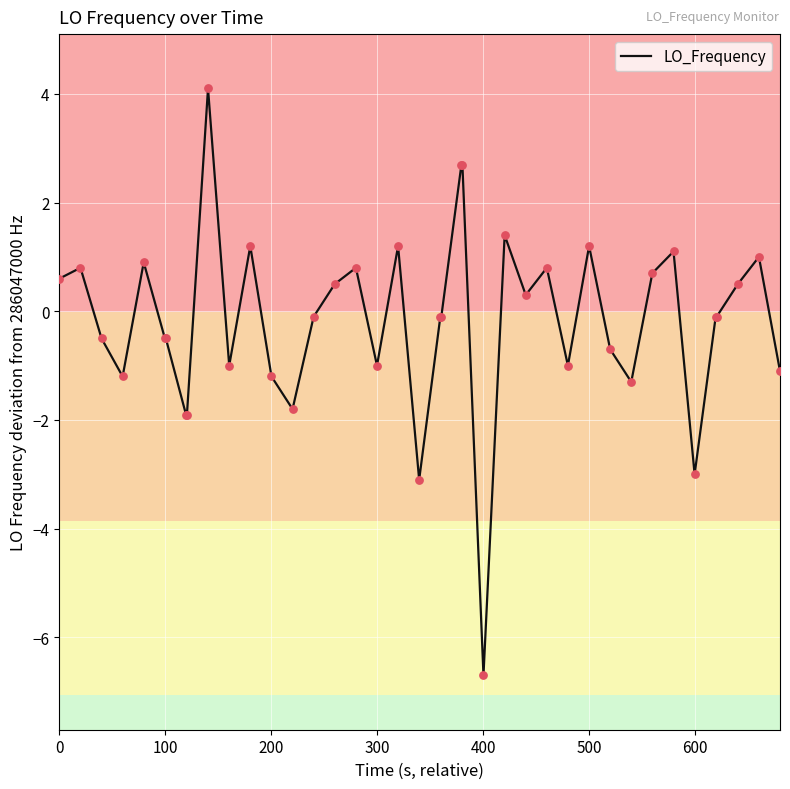

What is the difference between the maximum and minimum values?

10.8